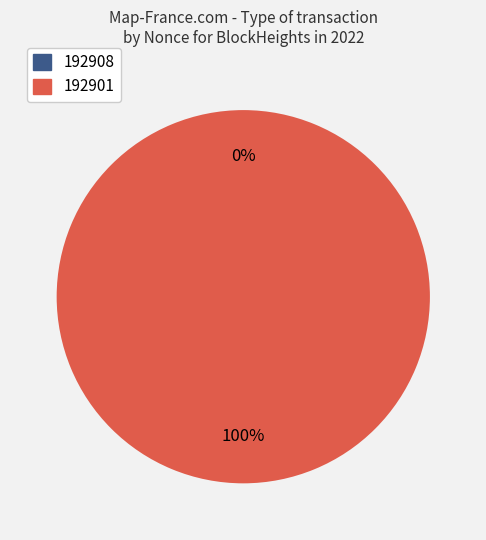

What is the change in value from 192908 to 192901?

+10716